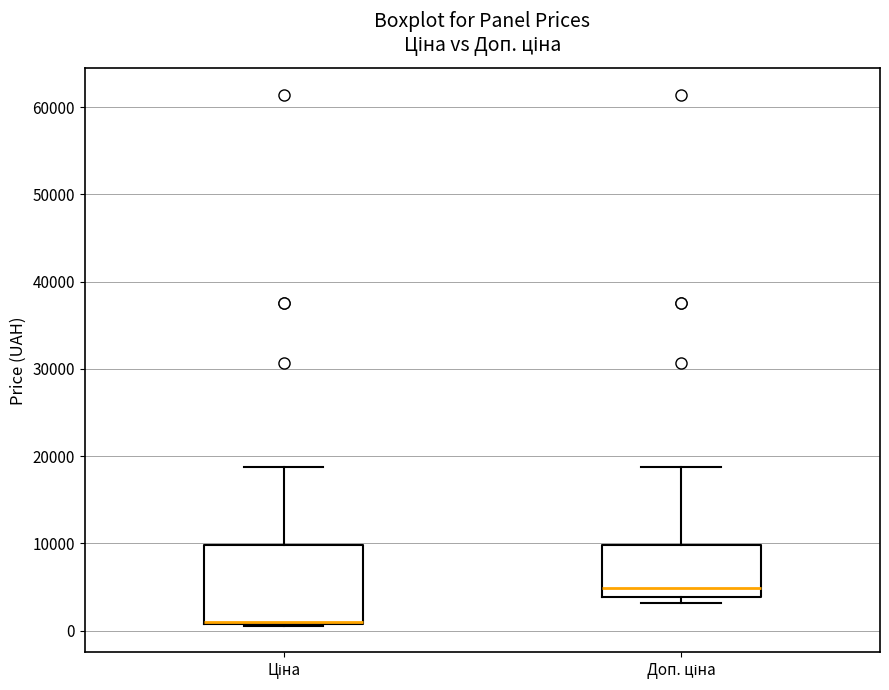

Reading left to right, read every box against the y-axis: the position of its median line, the range the box covers, and the ends of its whiskers. The values are not printed on the chart, so give them approximately, as read against the axis.

Ціна: median 1000, box 1000 to 10000, whiskers 1000 to 19000
Доп. ціна: median 5000, box 4000 to 10000, whiskers 3000 to 19000